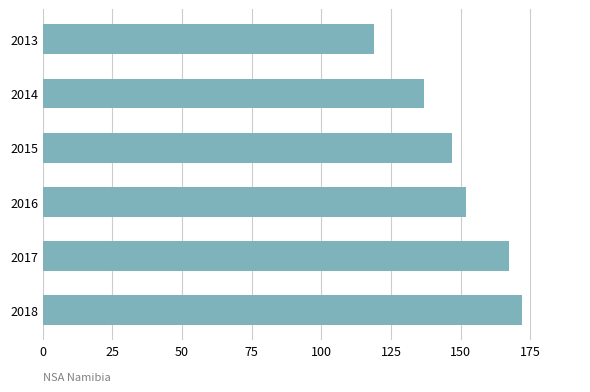

Are the bars horizontal?

Yes